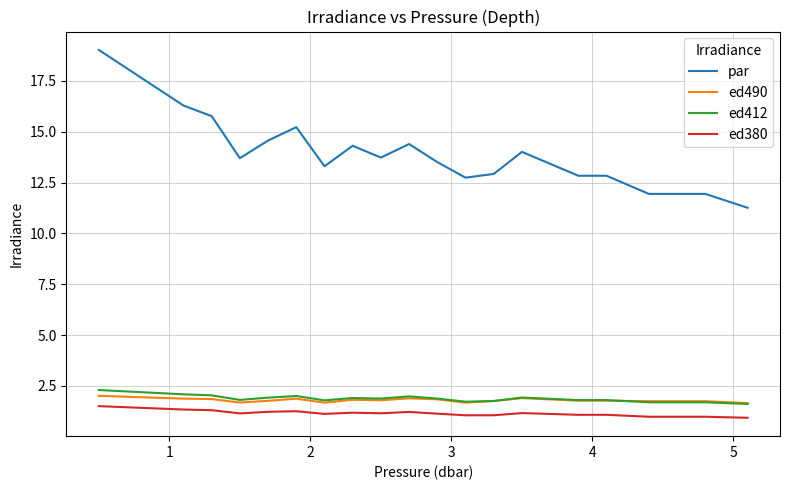

Which series has the largest total across all categories?

par